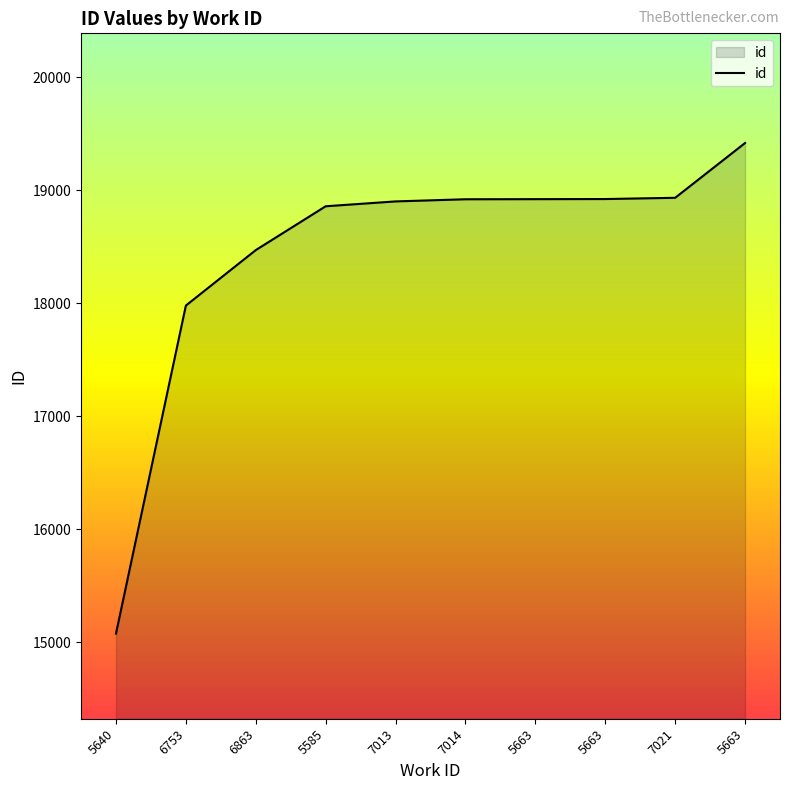

Which label corresponds to the smallest value in the chart?

5640